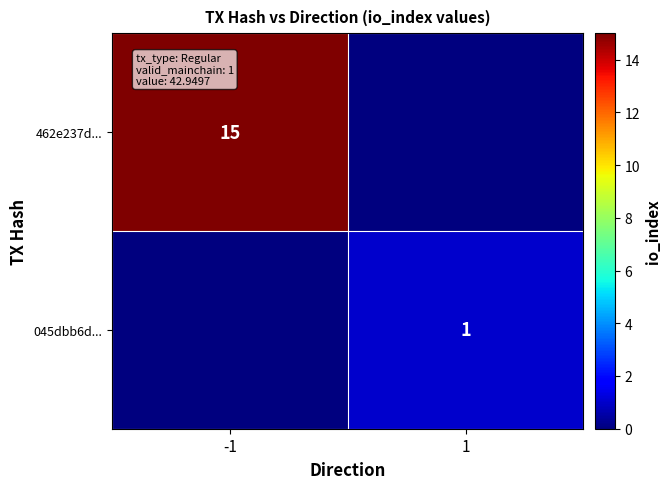

The 462e237d... series shows 24 at -1. True or false?

False